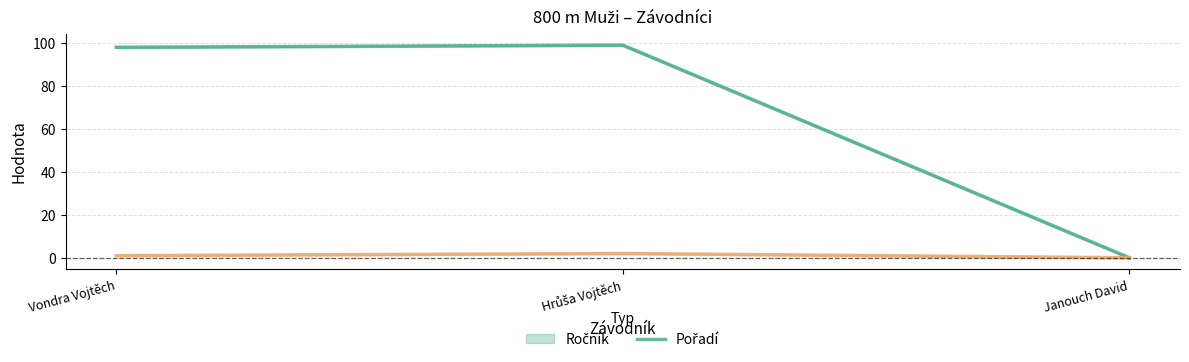

True or false: Ročník (line) has a value of 65 at Janouch David.

False